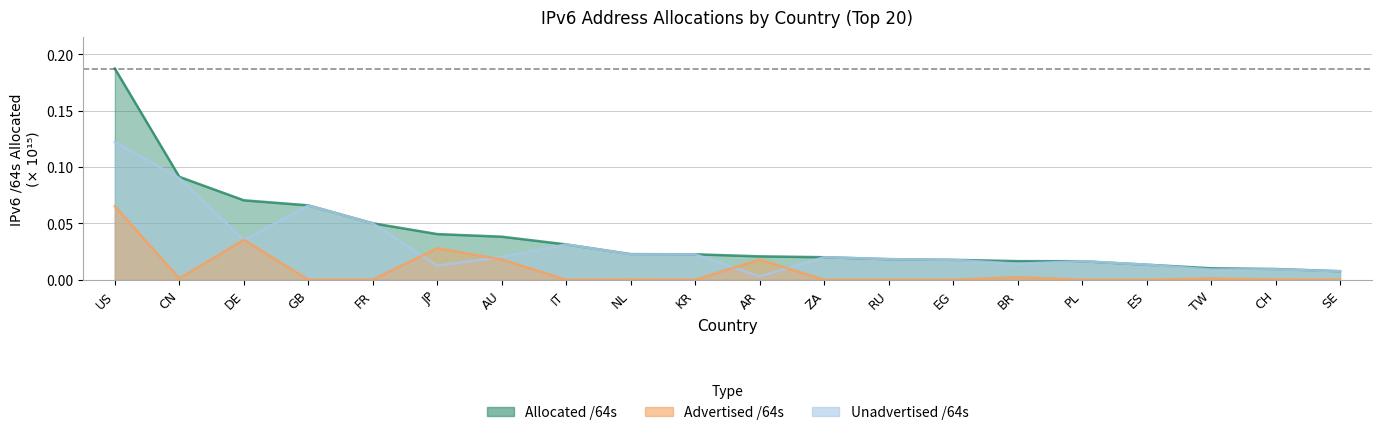

Rank the series by their maximum value, from lowest to highest.

Advertised /64s, Unadvertised /64s, Allocated /64s